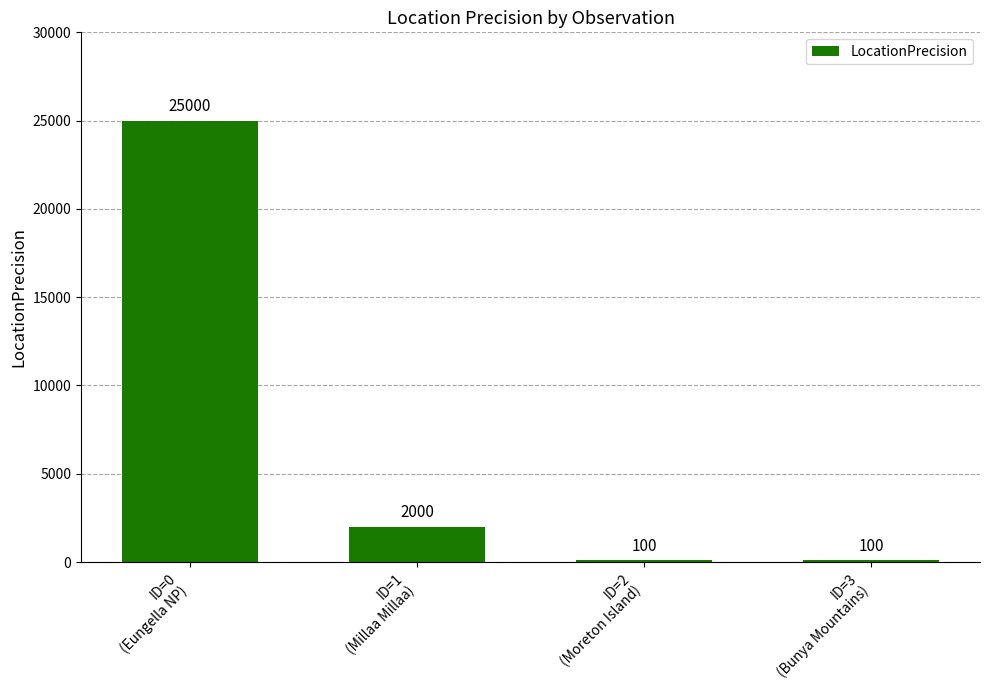

What is the maximum value shown in the chart?

25000